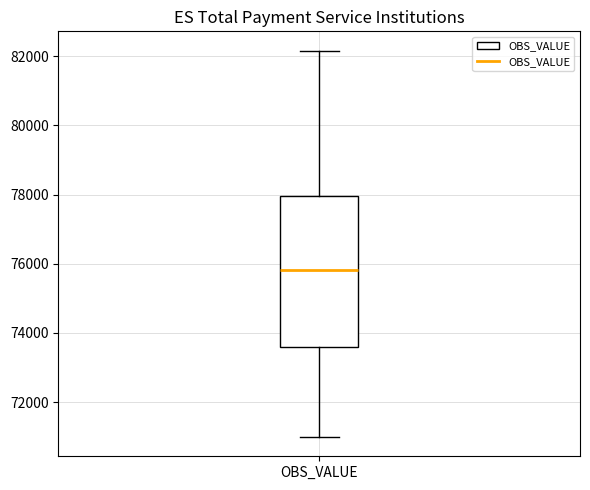

Where does the upper whisker of the box for OBS_VALUE end on the y-axis? The values are not printed on the chart, so give them approximately, as read against the axis.

82200